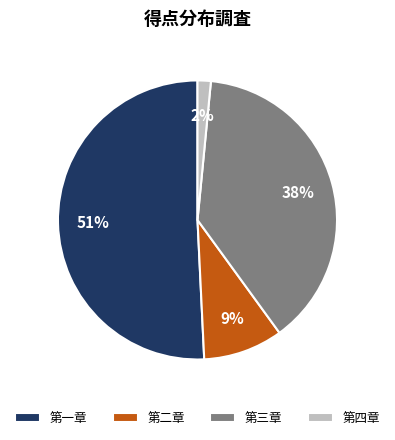

What is the majority slice?

第一章